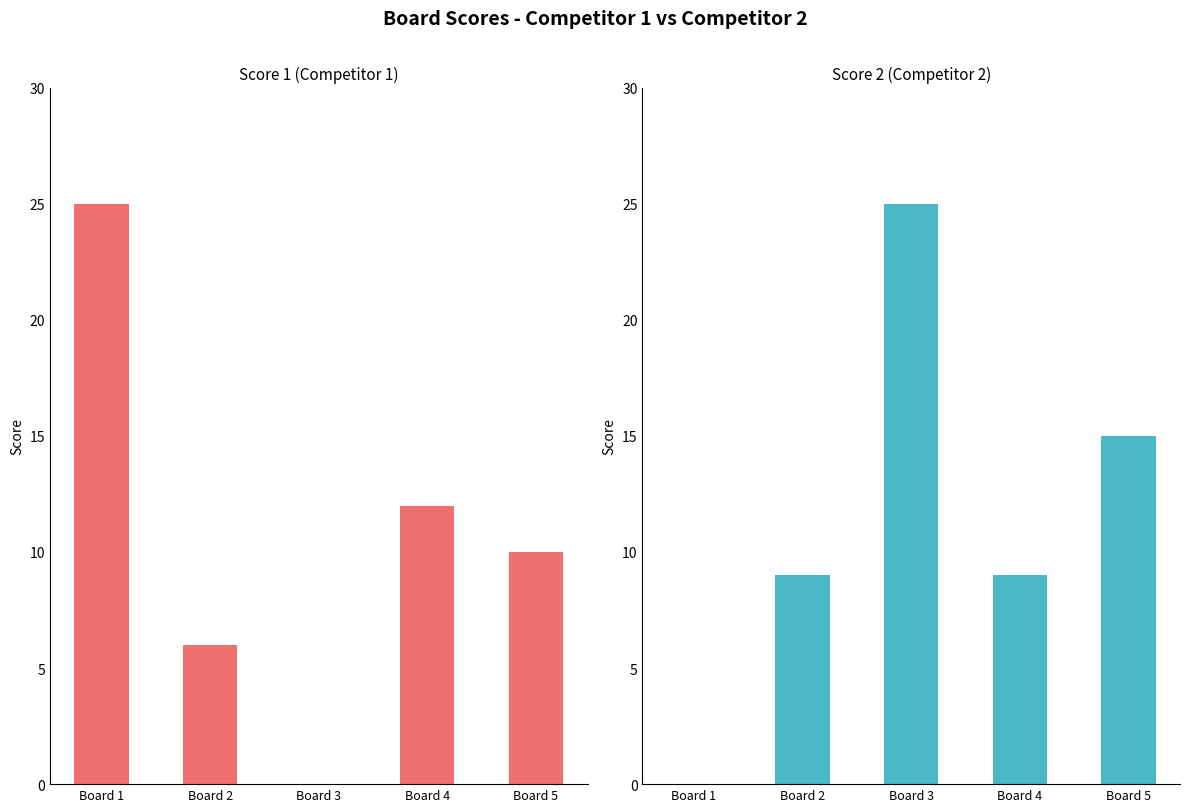

Is the value of Score 2 at Board 4 greater than the value of Score 1 at Board 2?

Yes